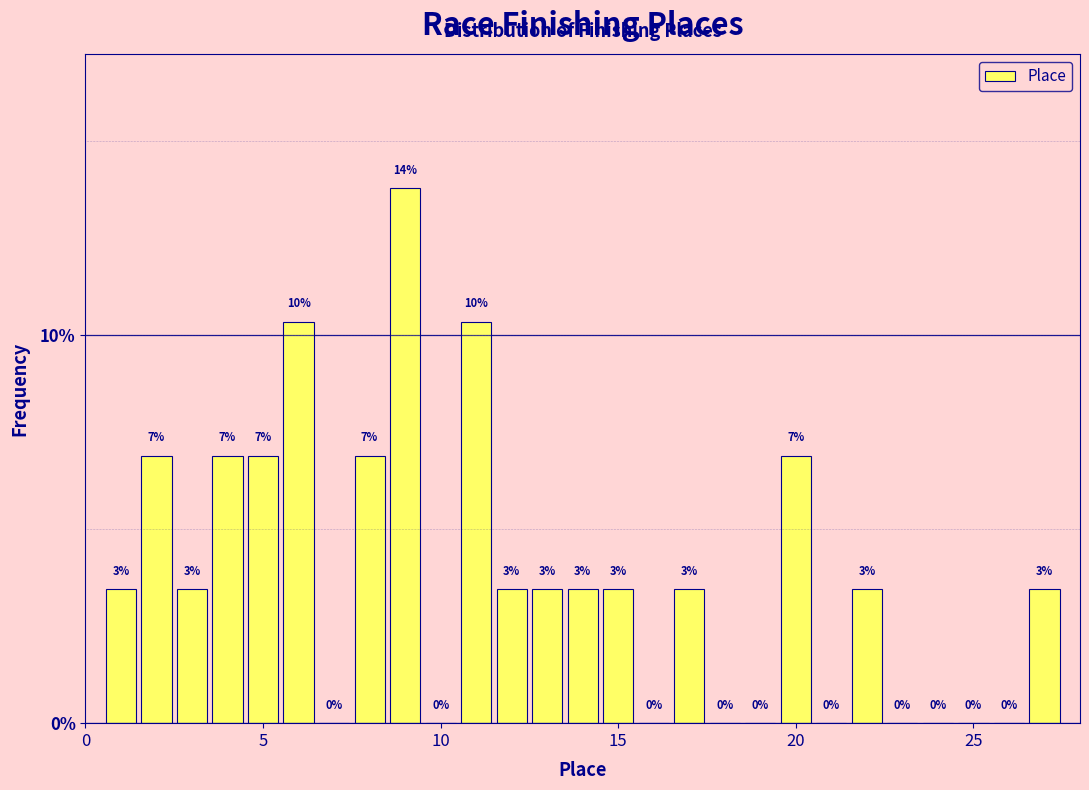

Read against the x-axis, roughly where is the centre of the tallest bar?

9.0